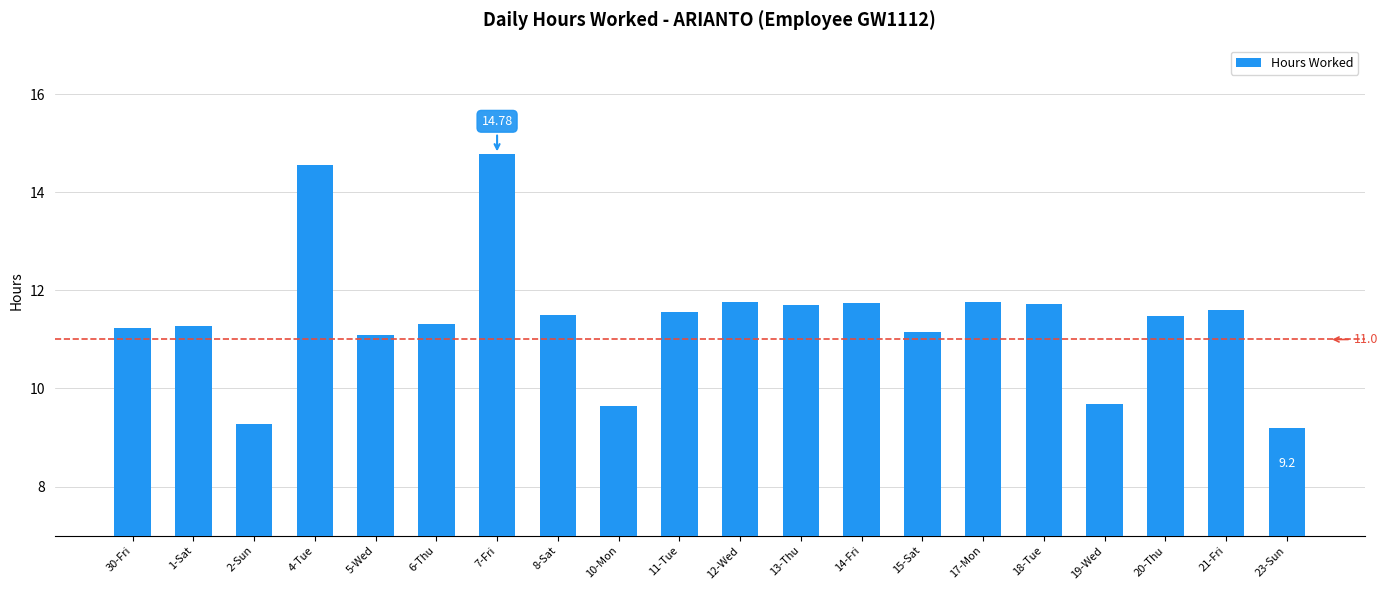

Between 18-Tue and 7-Fri, which is larger?

7-Fri